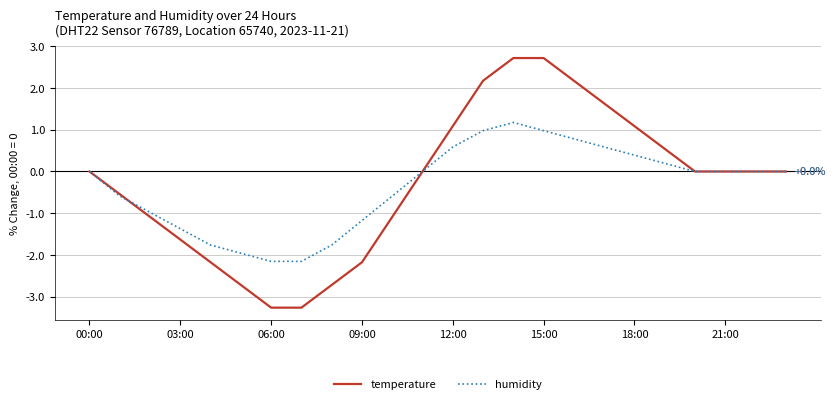

List the series in order of their peak value, highest first.

temperature, humidity